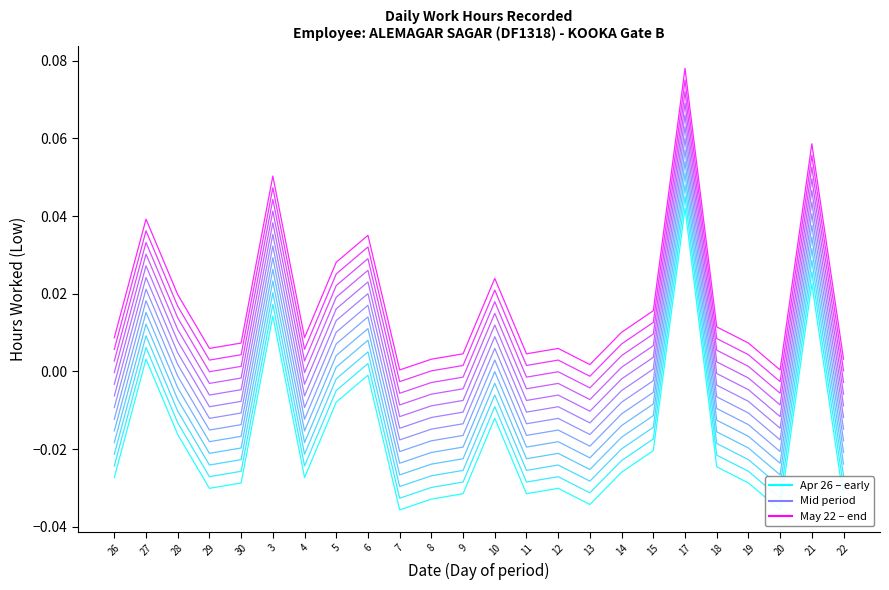

True or false: Period 1 (ending 2010) and Period 7 (ending 2016) intersect in this chart.

False